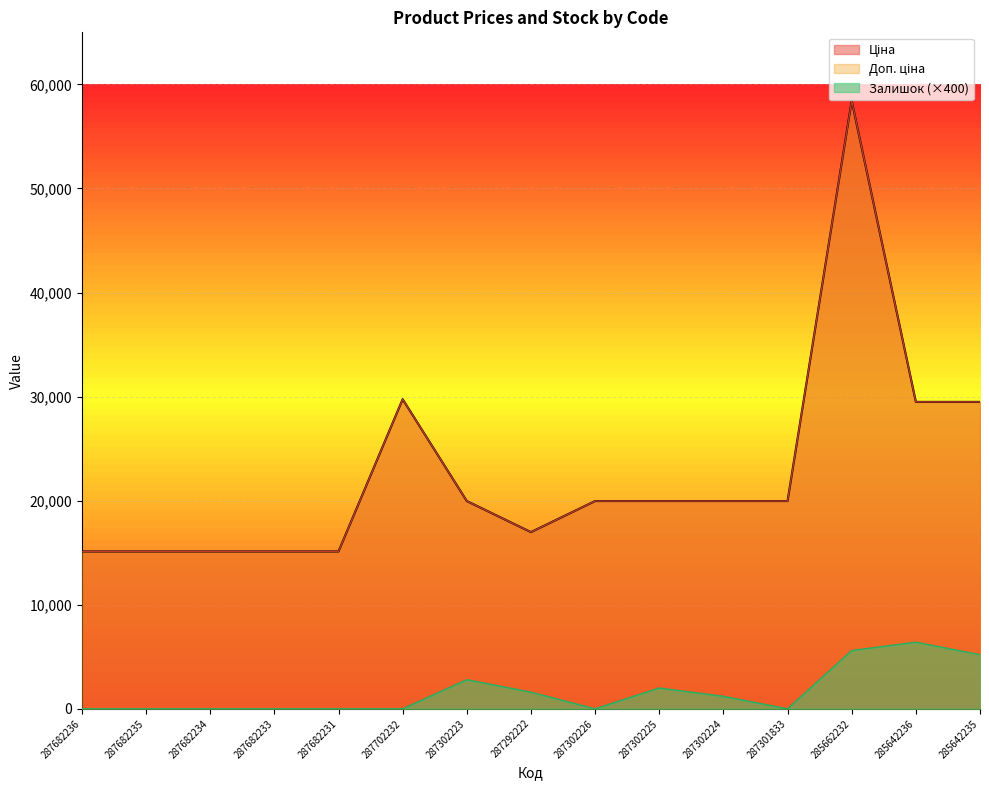

The value of Ціна at 285662232 is 22482.0. True or false?

False